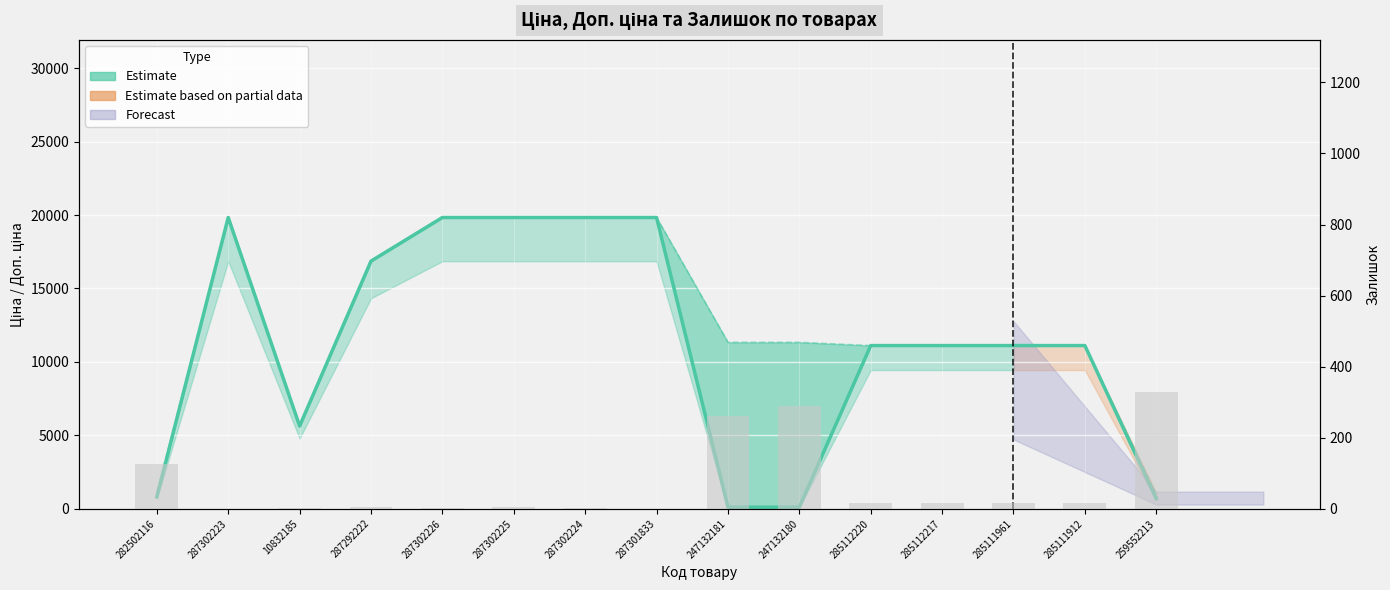

Reading right to left, transcribe all the data shown in this chart.

259552213=330	285111912=15	285111961=17	285112217=17	285112220=17	247132180=290	247132181=260	287301833=0	287302224=3	287302225=5	287302226=1	287292222=4	10832185=2	287302223=0	282502116=125